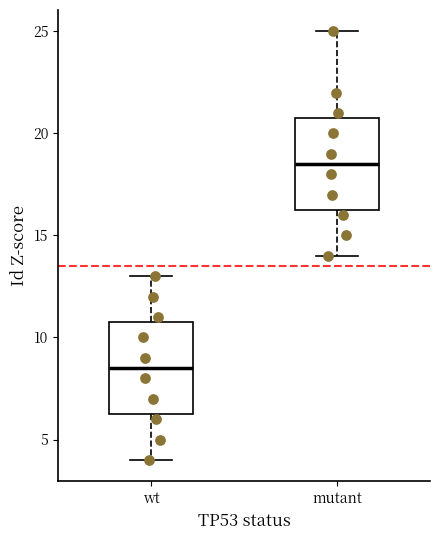

Which box has the lowest median line?

wt